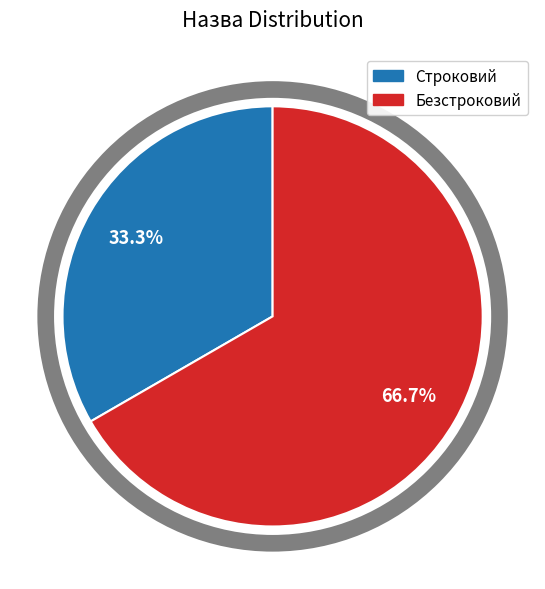

Rank the categories by value from lowest to highest.

Строковий, Безстроковий